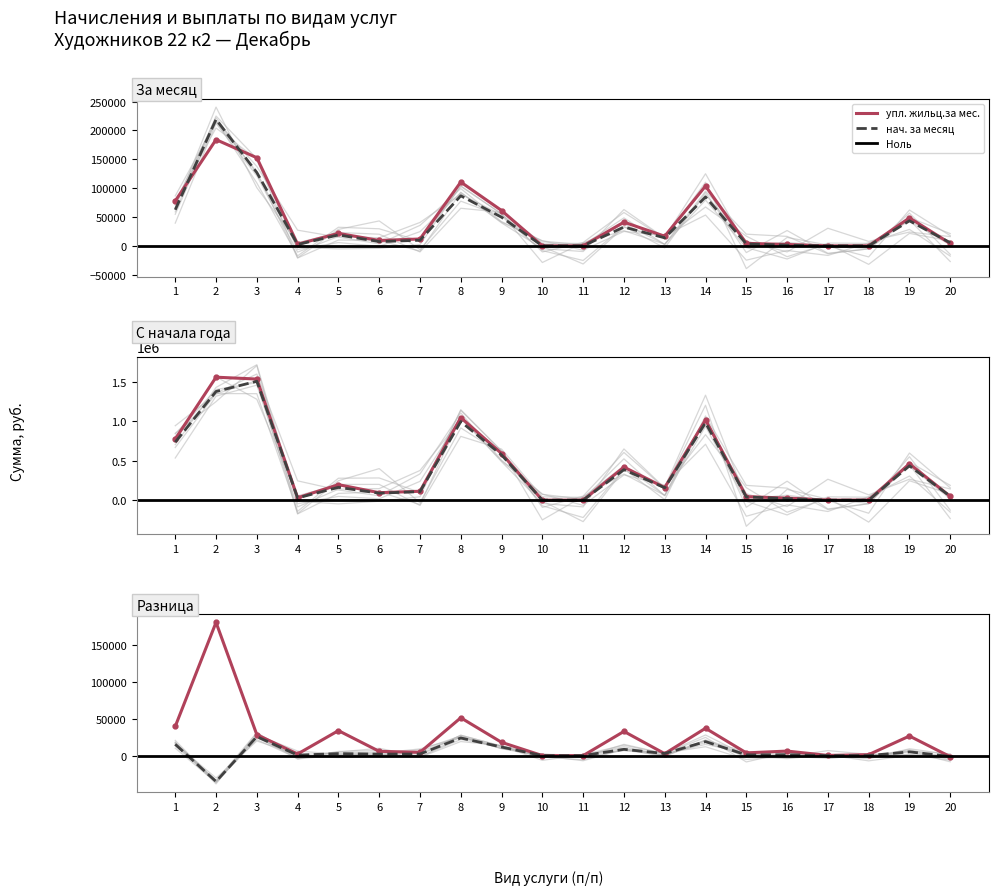

What is the difference between the нач. за месяц values at 15 and 11?

3422.3